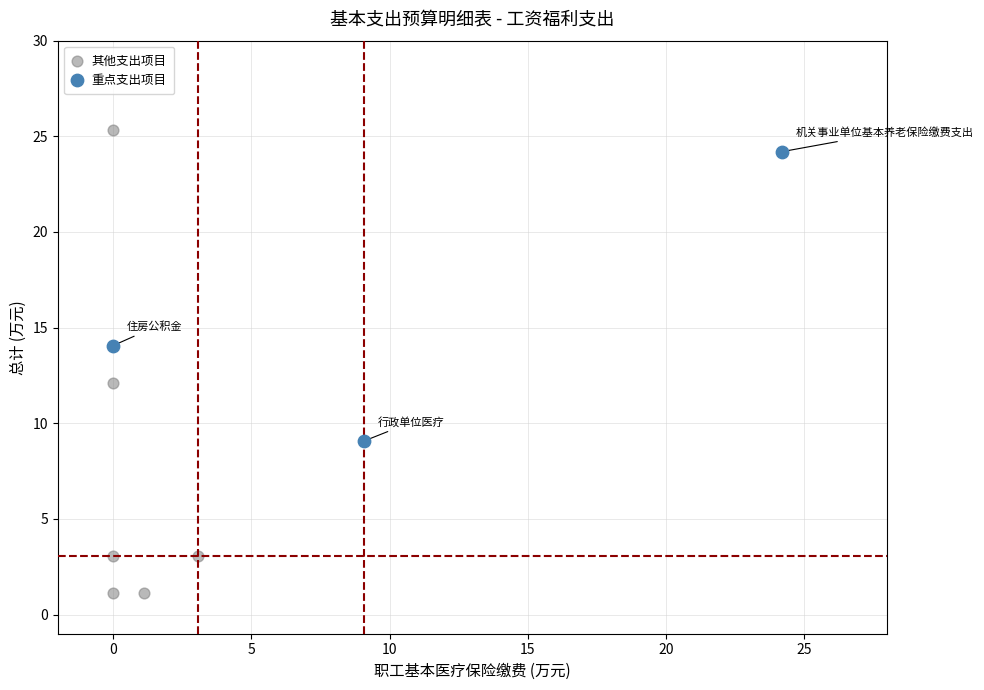

Which series has the largest Y range (max minus min)?

其他支出项目